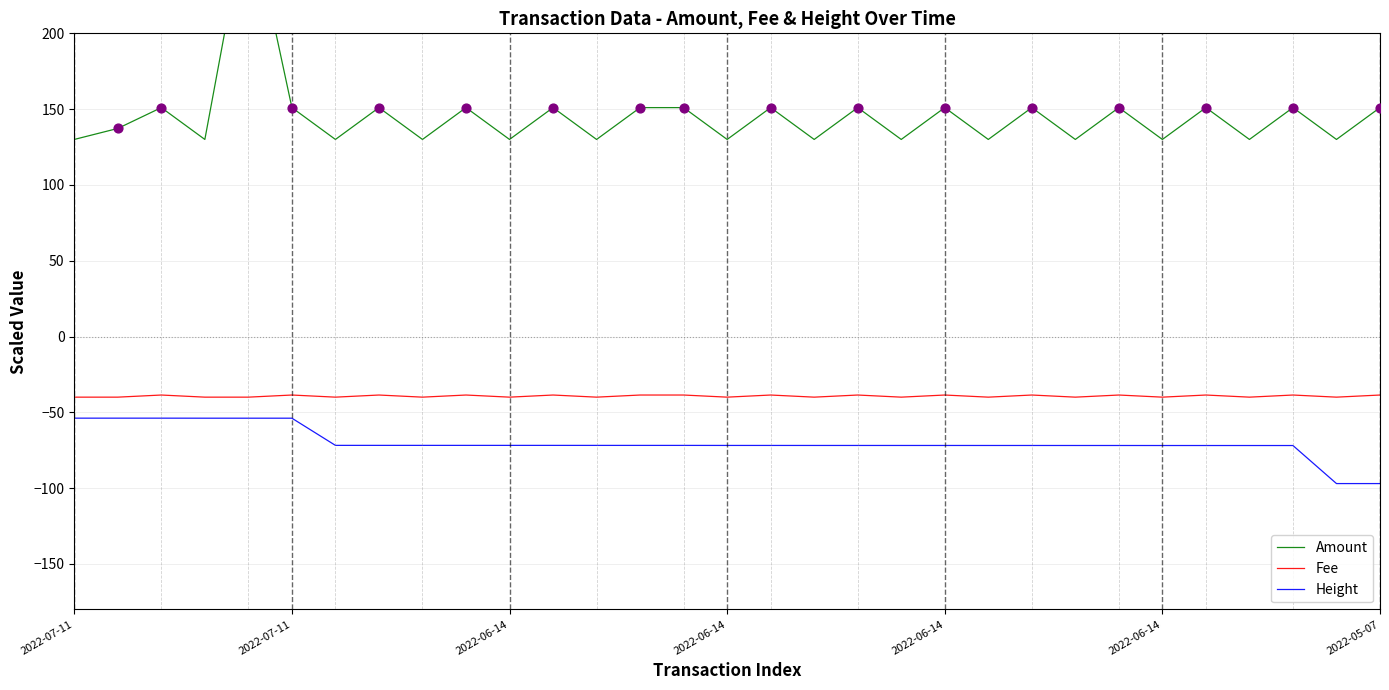

What is the total value across all series at 2022-06-14?

18.2